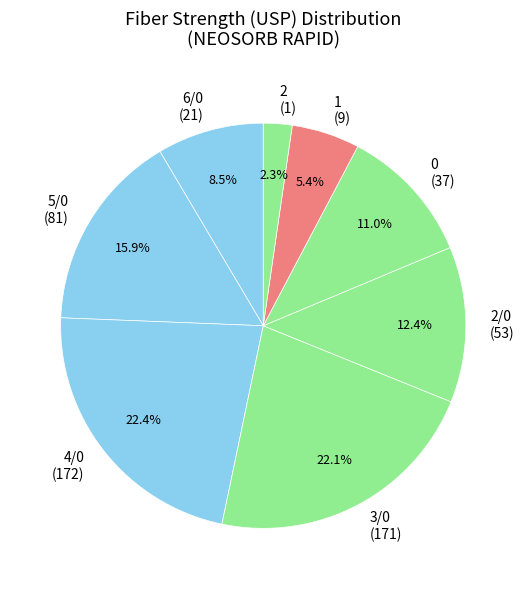

Does 5/0 (81) account for over 50% of the chart?

No